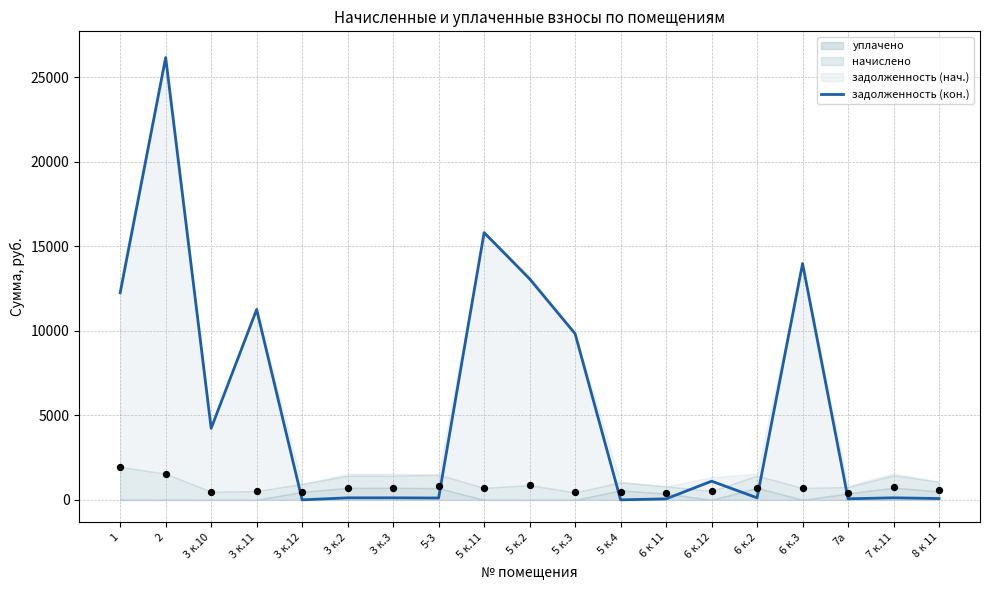

Which has a higher value, 6 к 11 or 3 к.12?

6 к 11